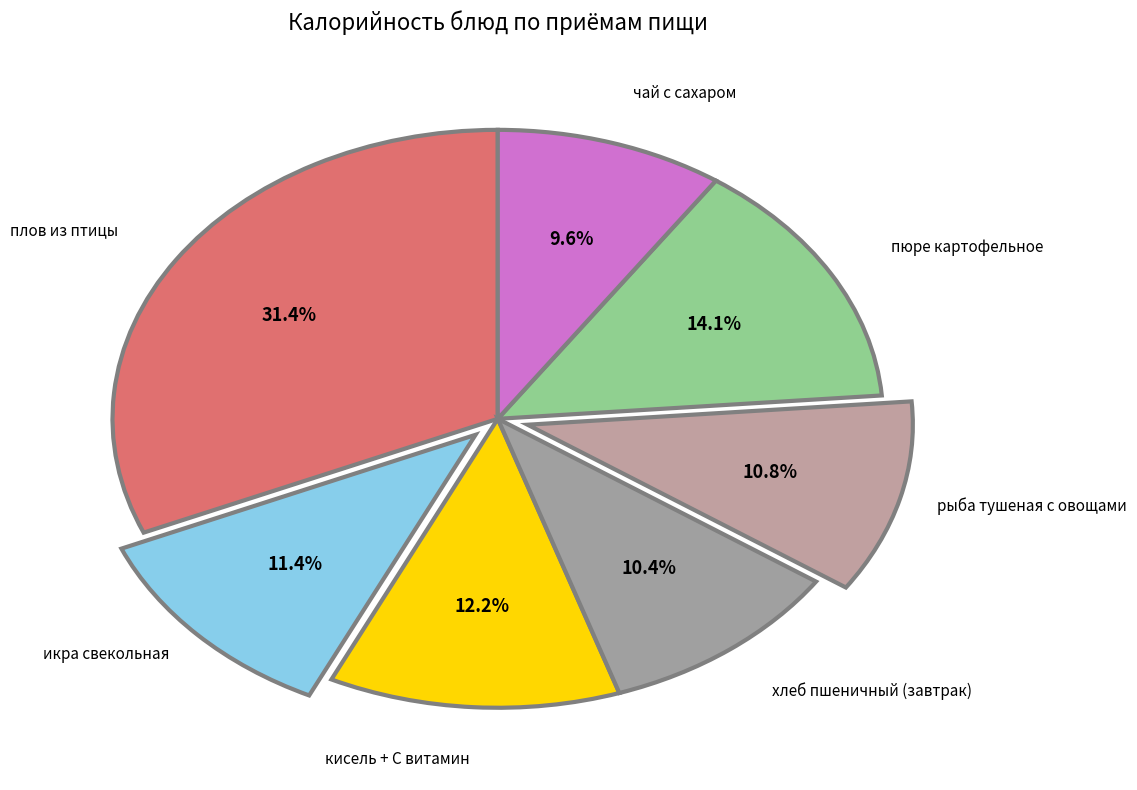

Which slice is the largest?

плов из птицы